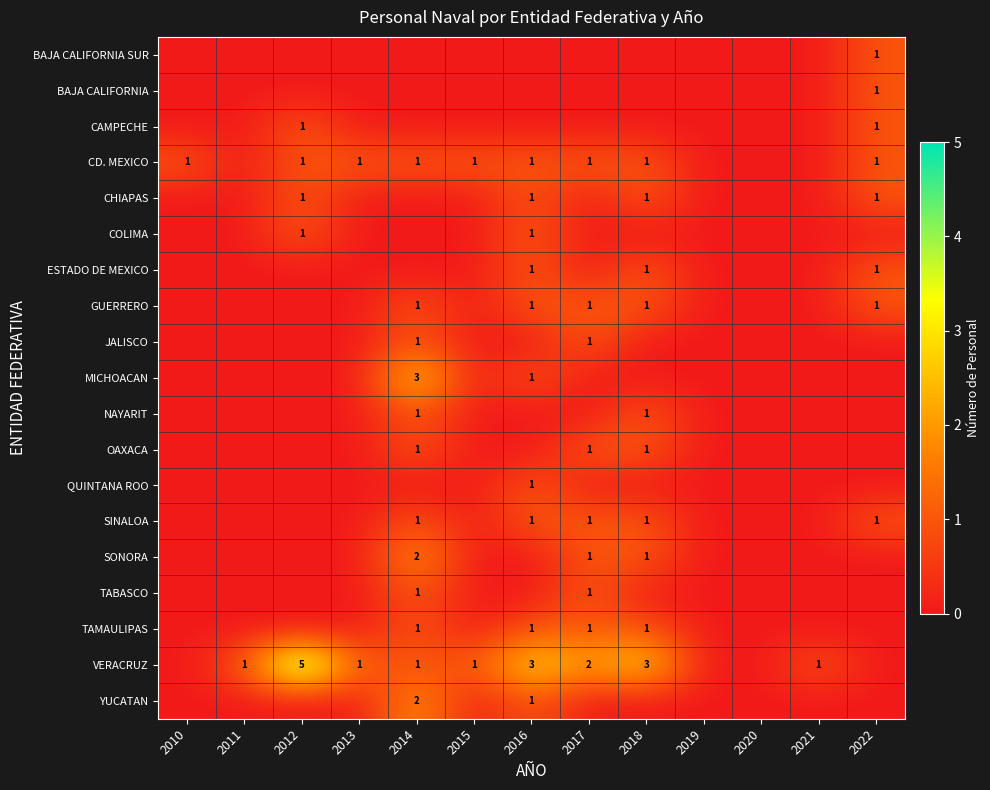

The value of CD. MEXICO at 2013 is 1. True or false?

True